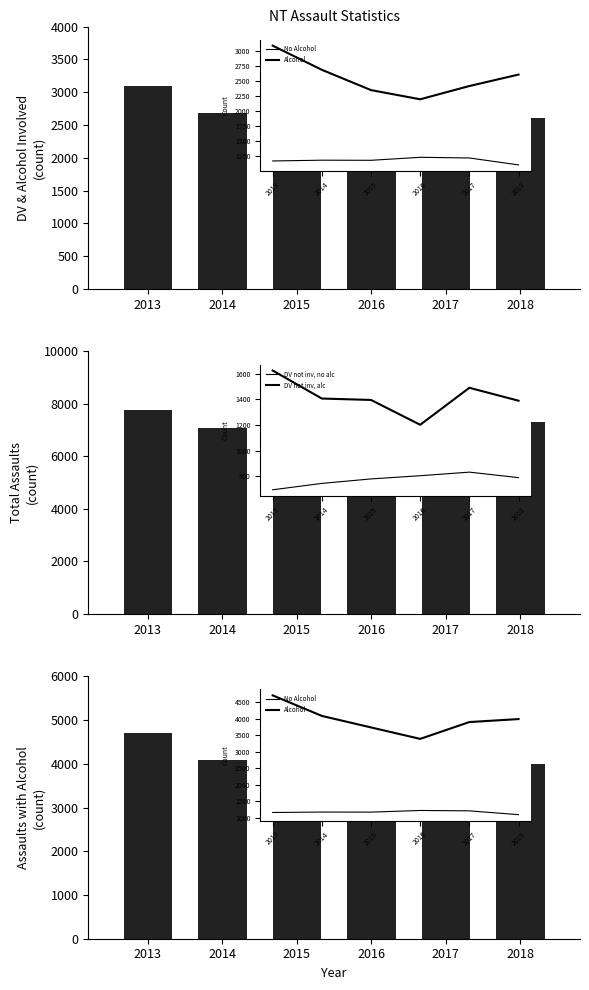

What is the total value across all series at 2018?

13897